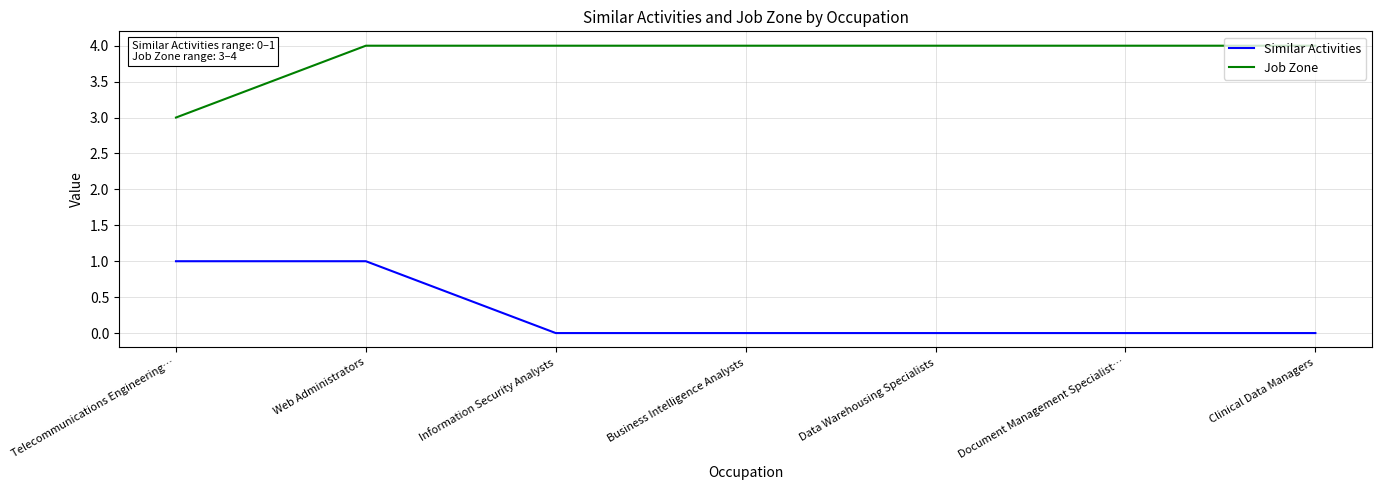

What is the average value of the Job Zone series?

4